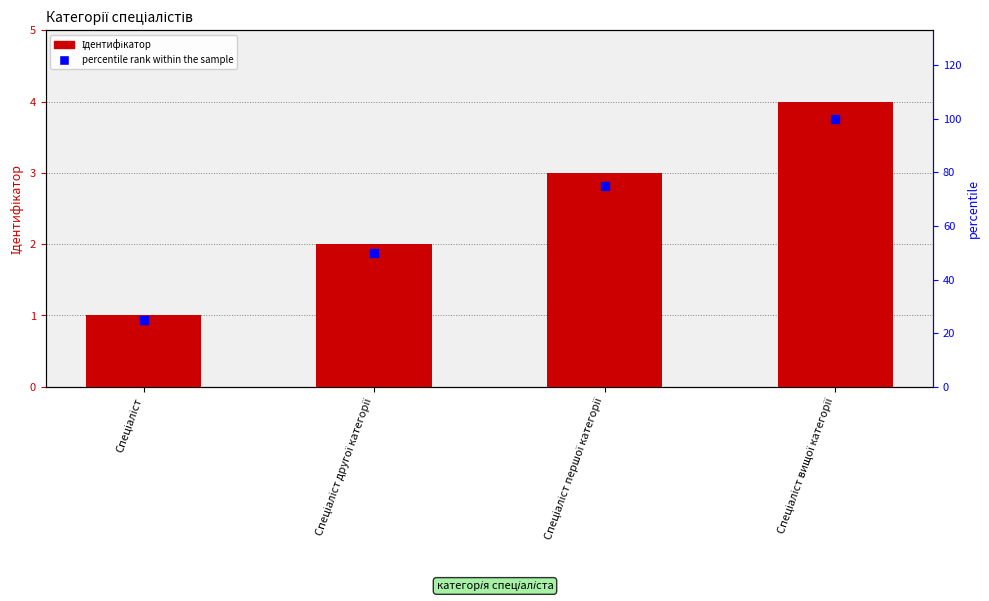

At how many categories does at least one series exceed 2?

4